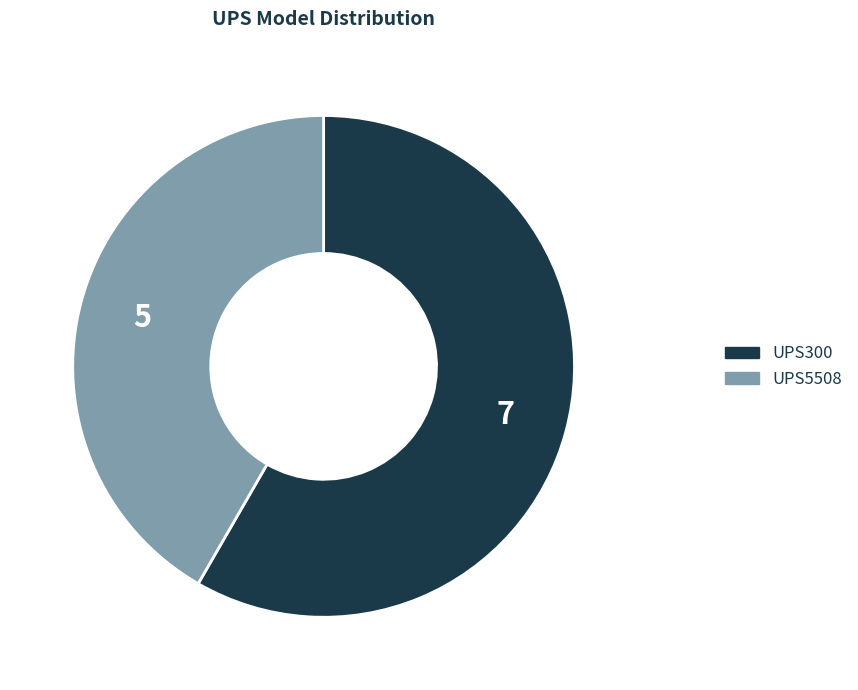

Which has a higher value, UPS300 or UPS5508?

UPS300